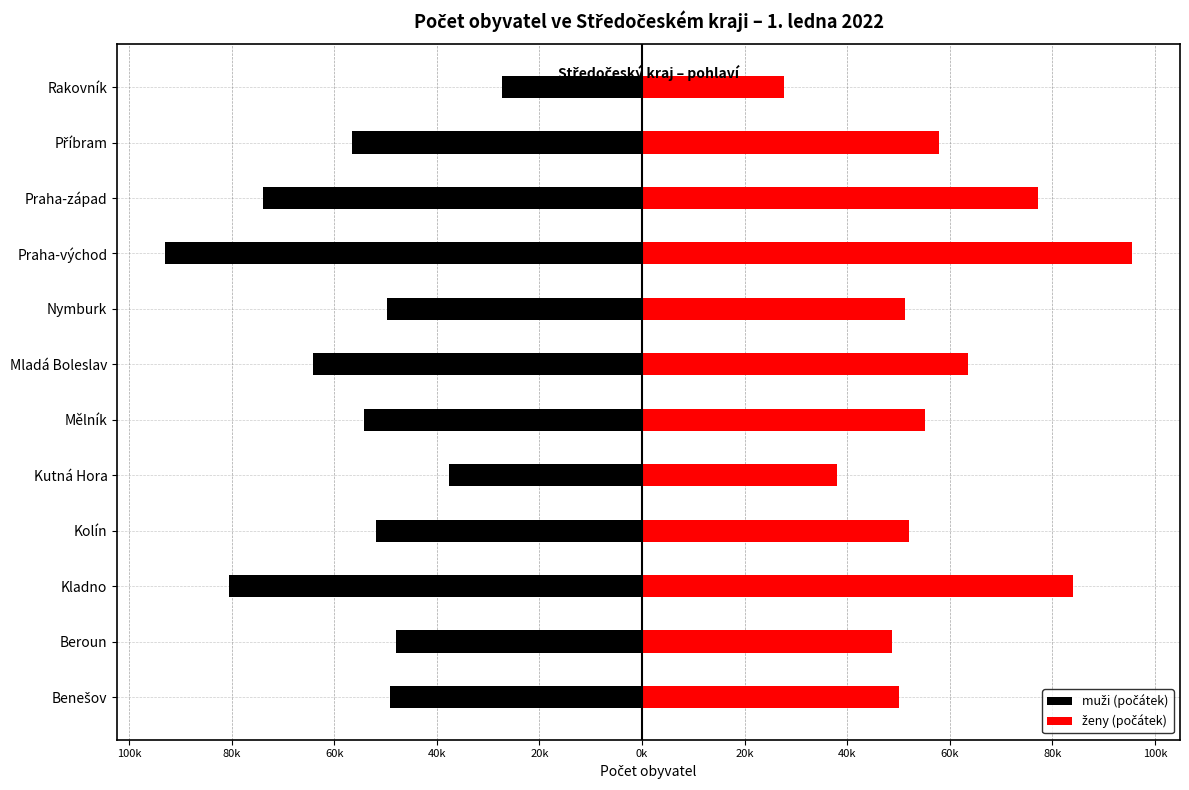

How many bars are there in each group?

2